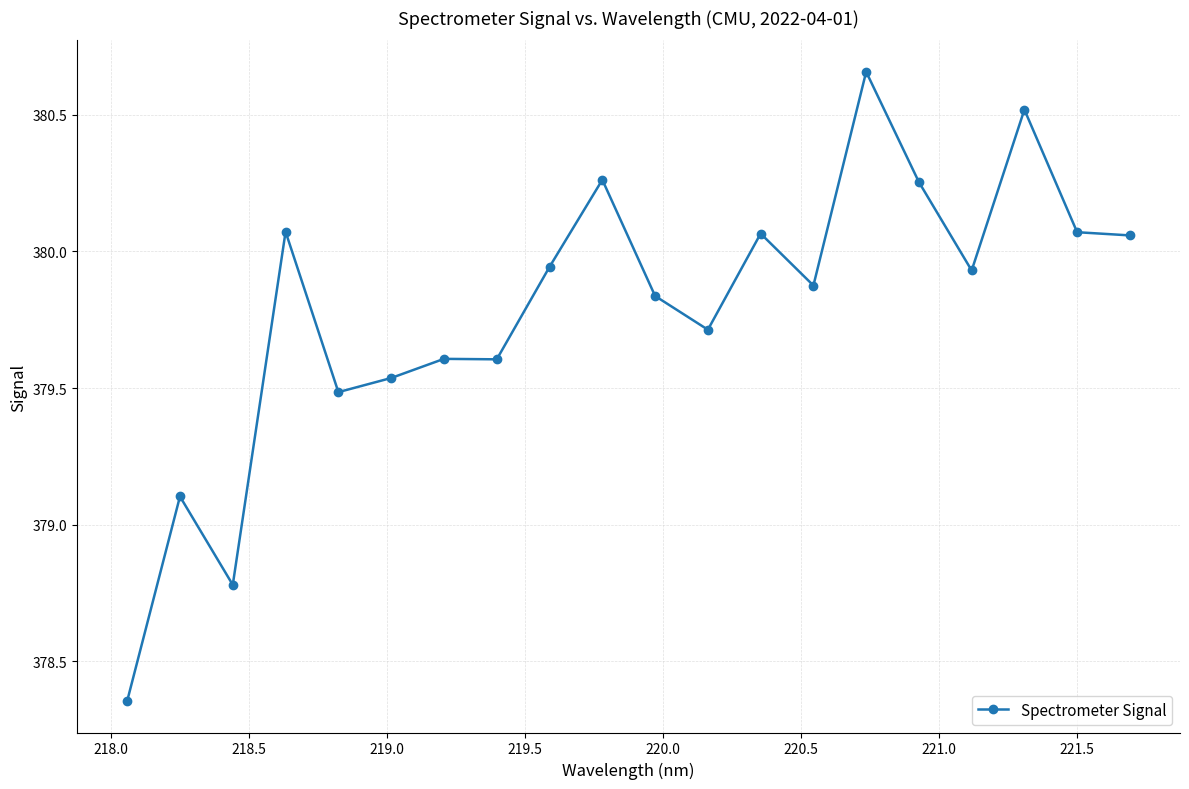

What is the value of the 3rd point from the left?

378.8